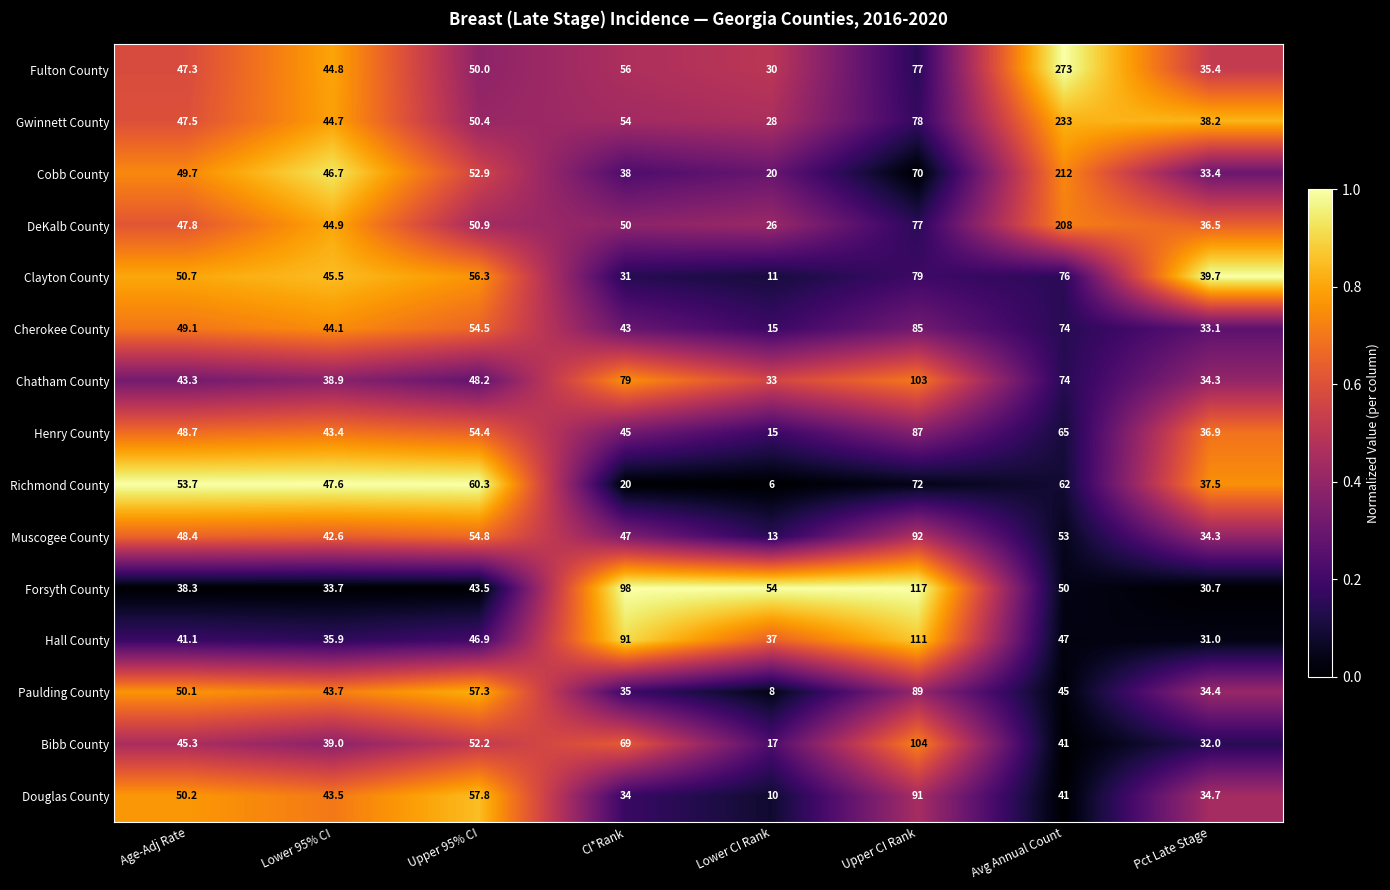

Which category has the highest value across all series?

Avg Annual Count